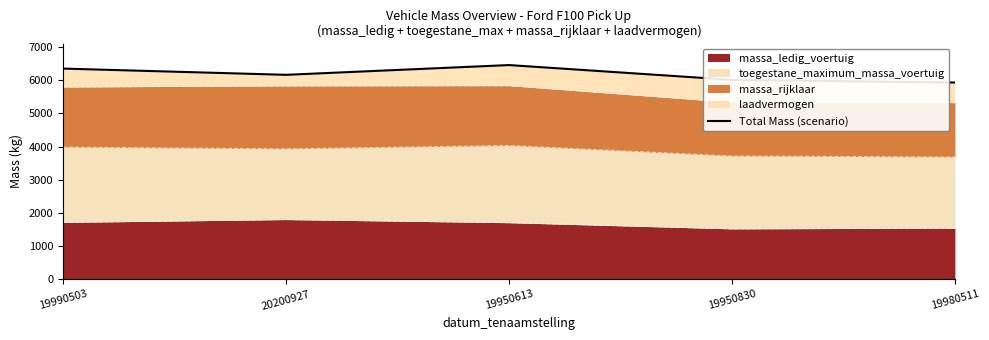

Does the chart display data point markers on the line(s)?

No